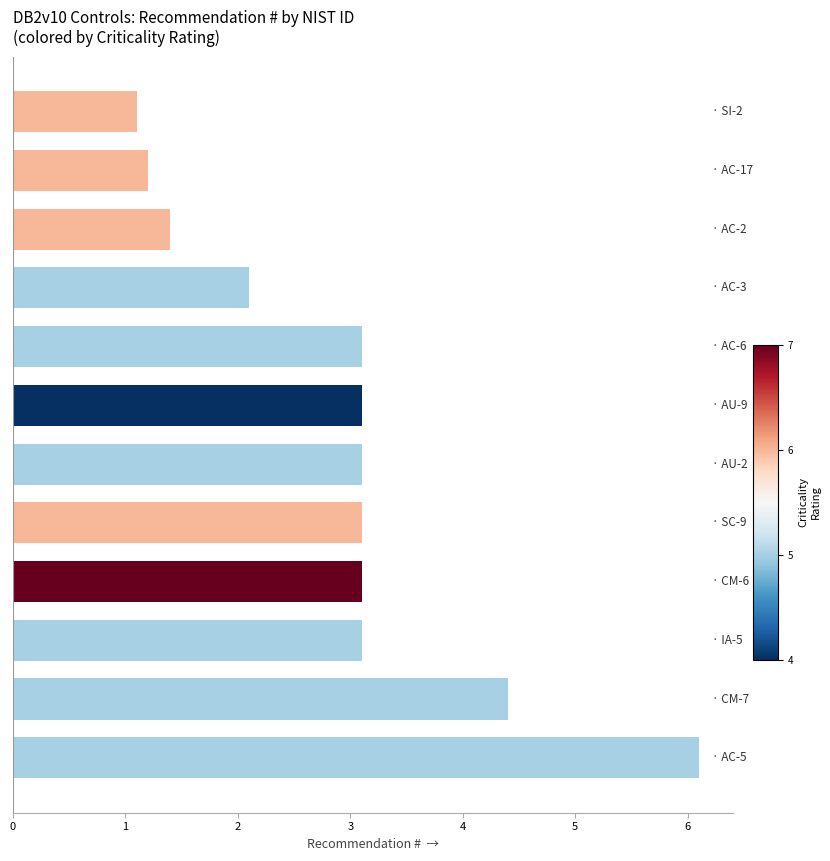

Reading top to bottom, what are all the values shown in this chart?

1.1	1.2	1.4	2.1	3.1	3.1	3.1	3.1	3.1	3.1	4.4	6.1